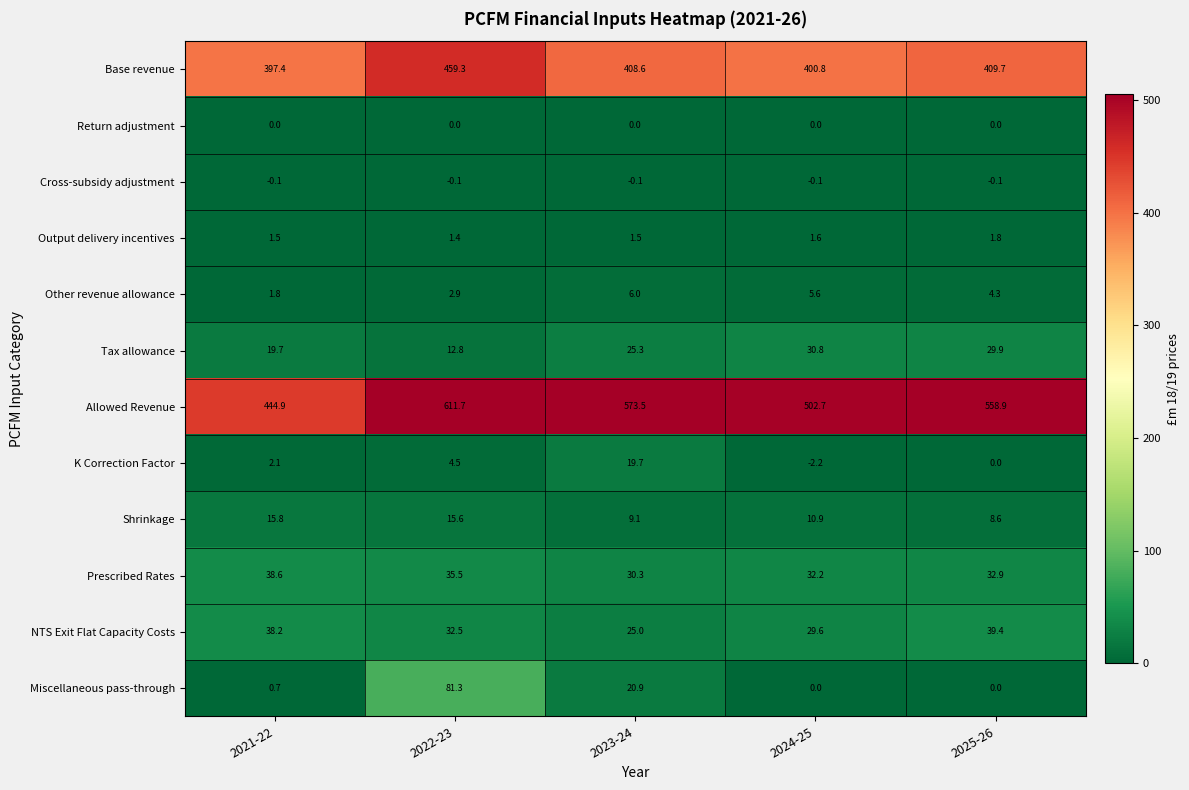

Which series has the largest total across all categories?

Allowed Revenue